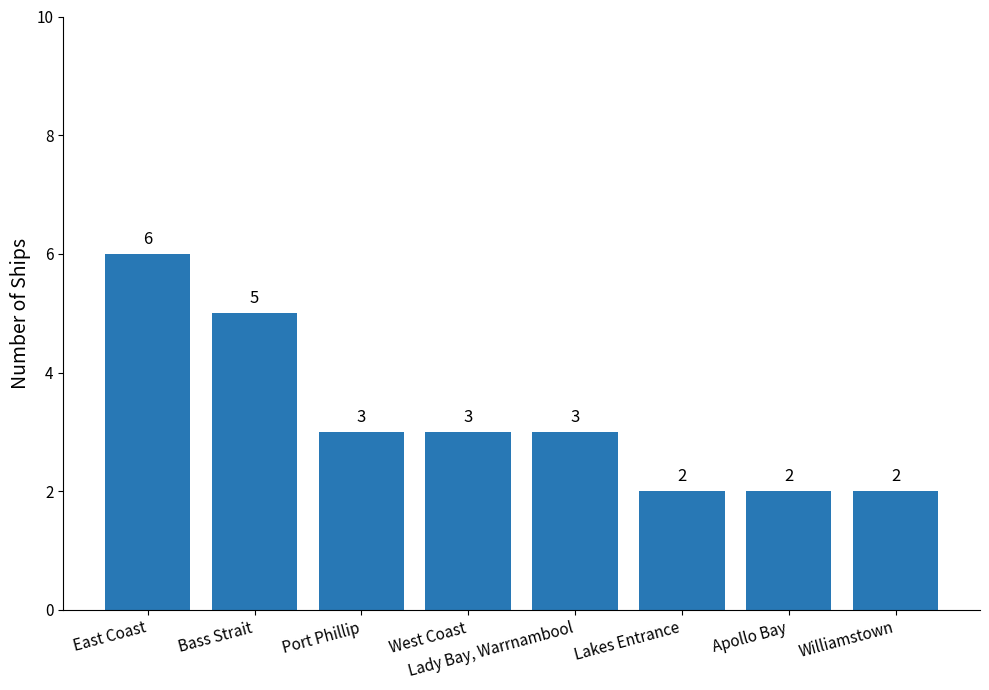

Approximately how many times larger is the value at East Coast compared to Williamstown?

3.0